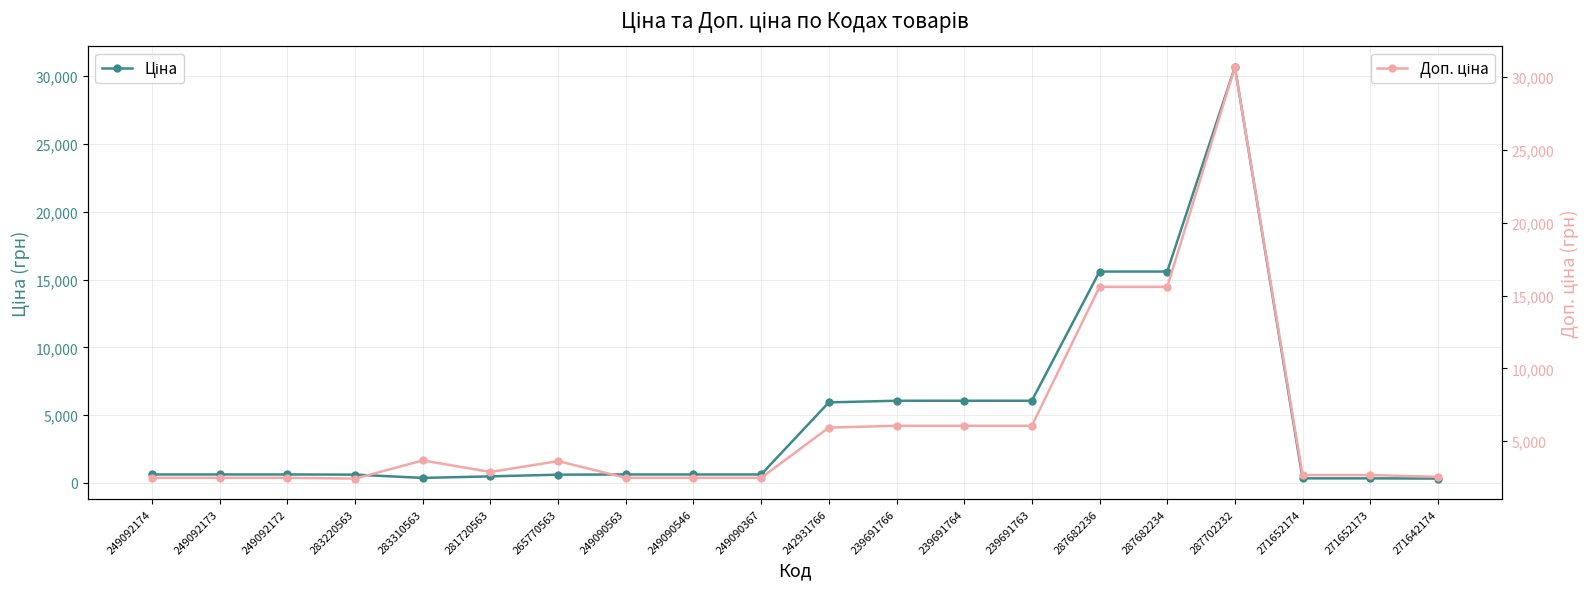

Which series has the largest total across all categories?

Доп. ціна